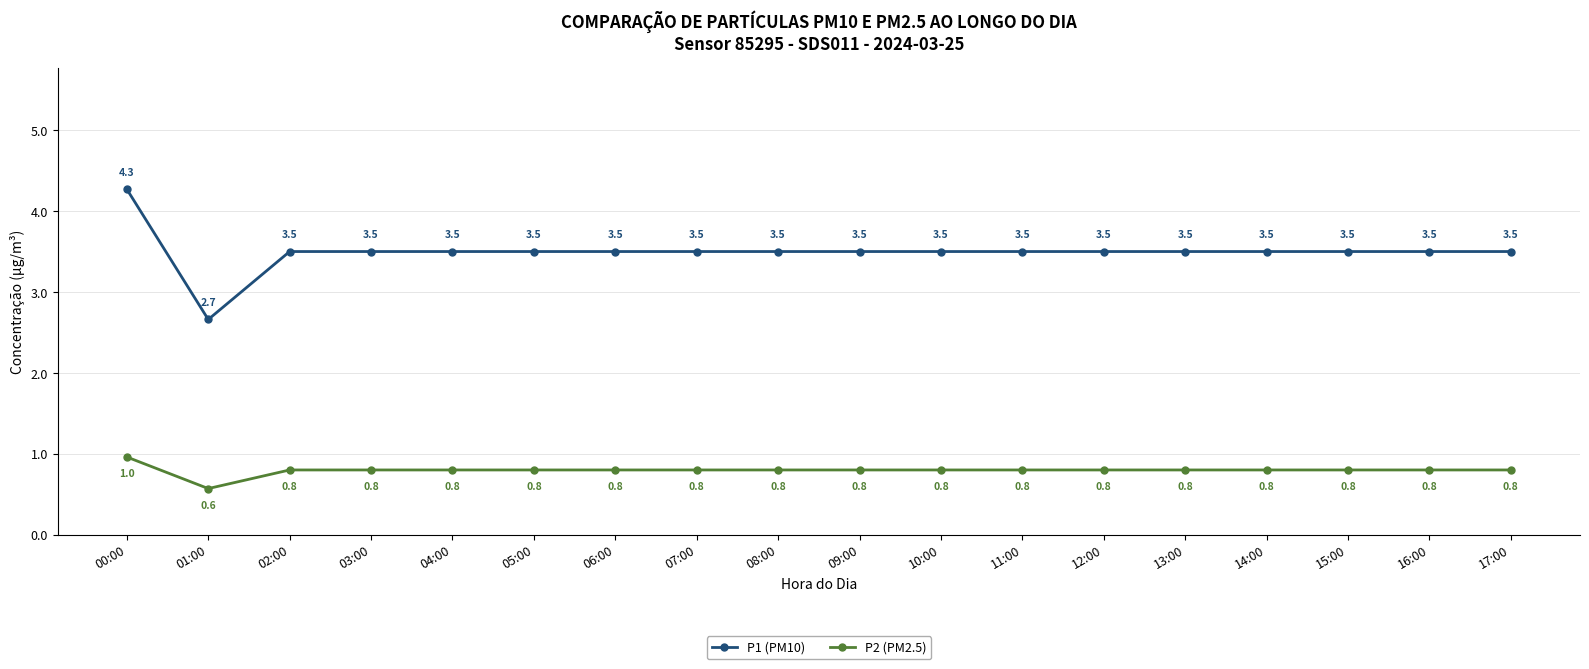

What position from the right is 02:00?

16